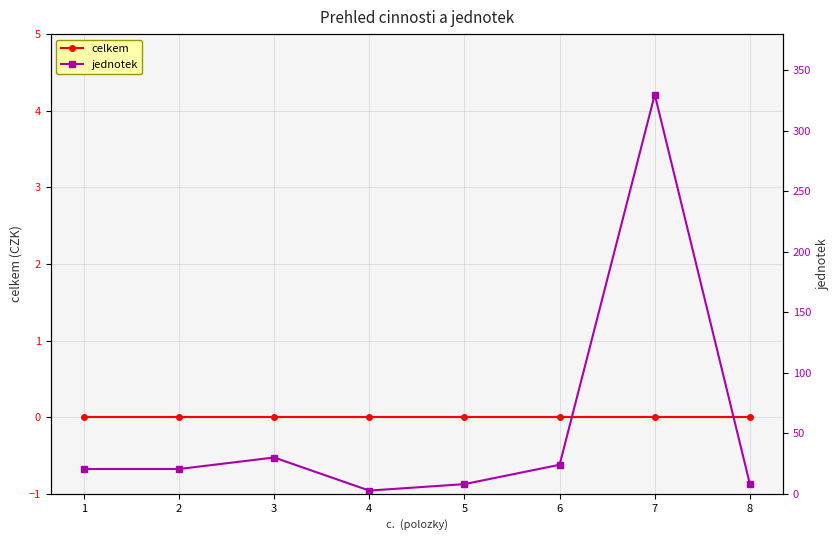

Rank the series by their average value, from highest to lowest.

jednotek, celkem